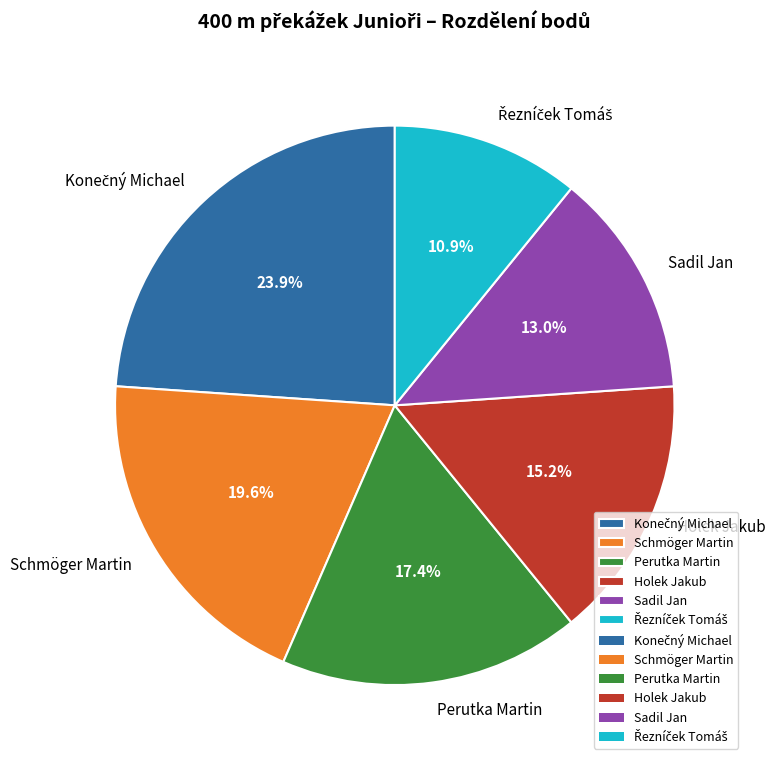

How much of the chart is everything except Perutka Martin?

82.6%